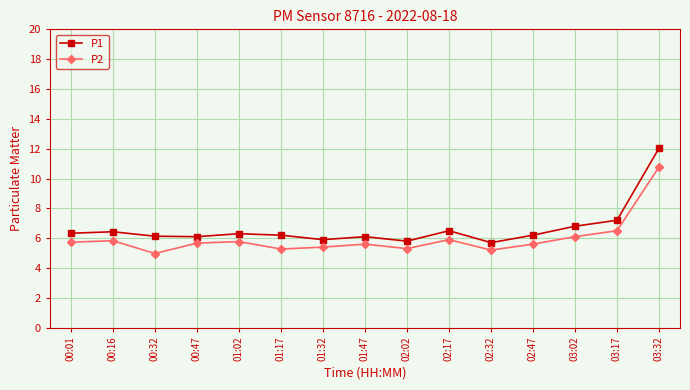

Rank the series by their maximum value, from highest to lowest.

P1, P2